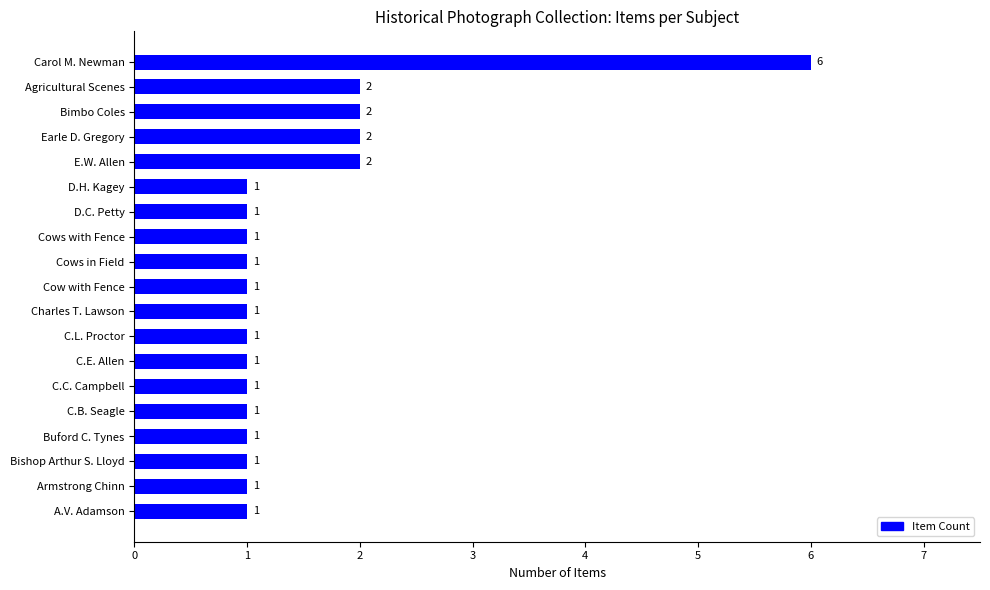

What is the difference between the maximum and minimum values?

5